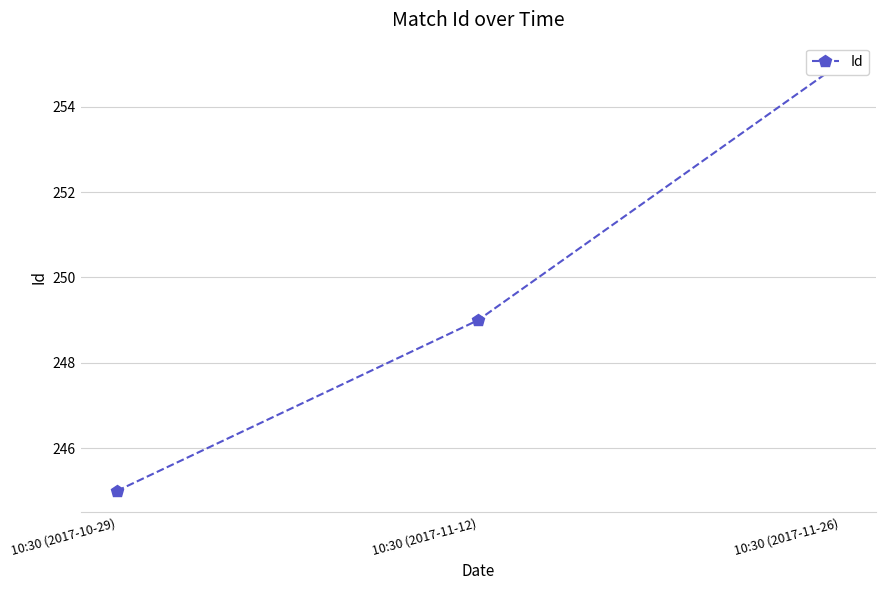

The value at 10:30 (2017-10-29) is 245. True or false?

True